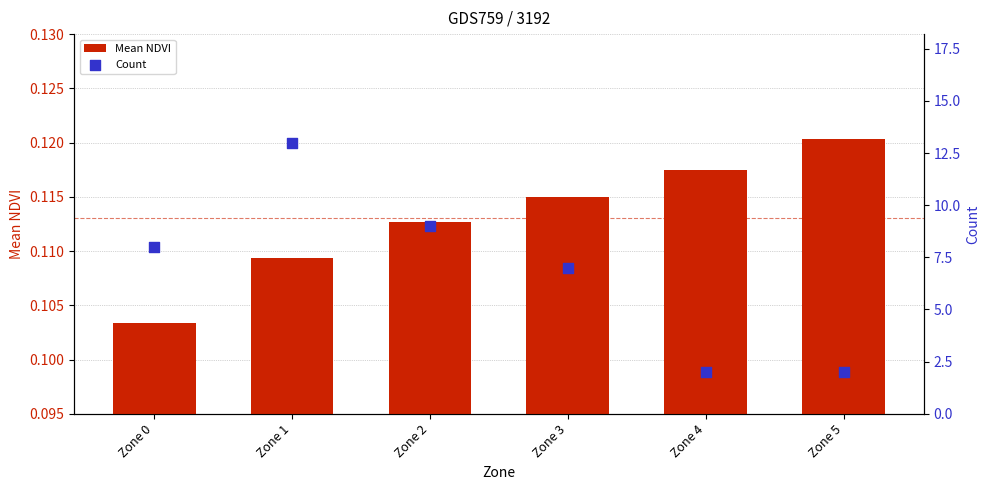

At how many categories does at least one series exceed 1?

6